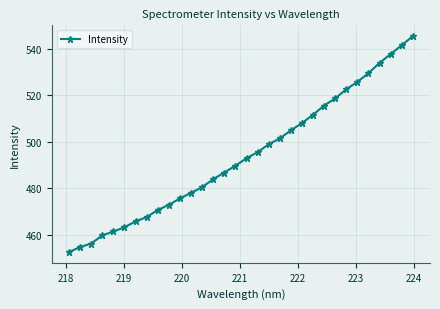

What is the sum of all values?

15805.1